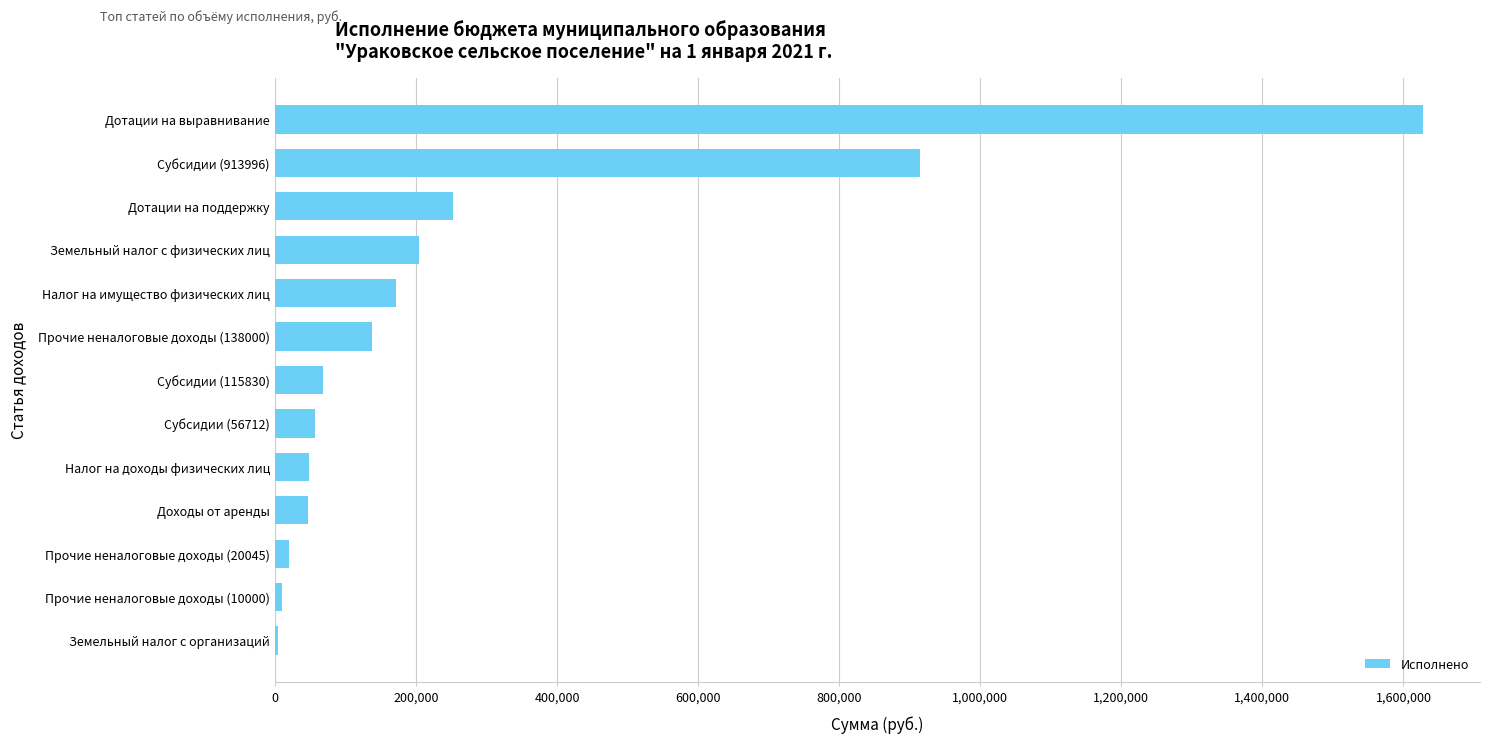

What is the change in value from Субсидии (115830) to Налог на имущество физических лиц?

+104426.5